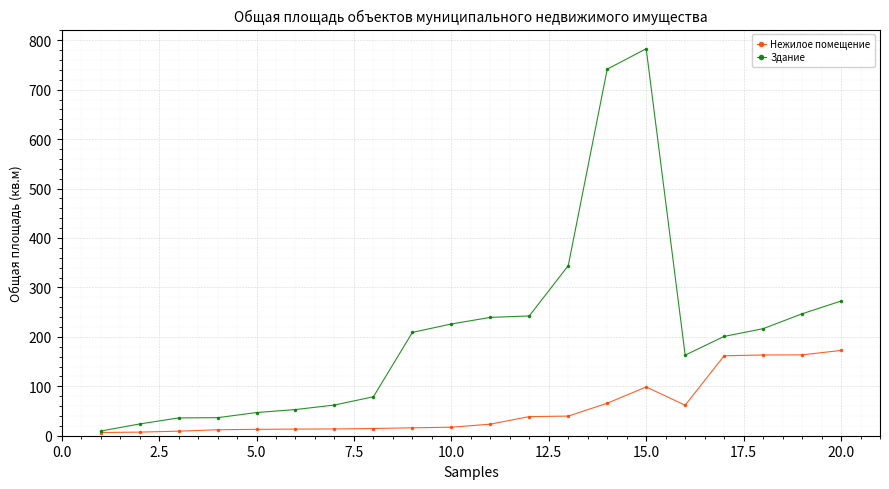

What are all the series names shown in the legend?

Нежилое помещение, Здание